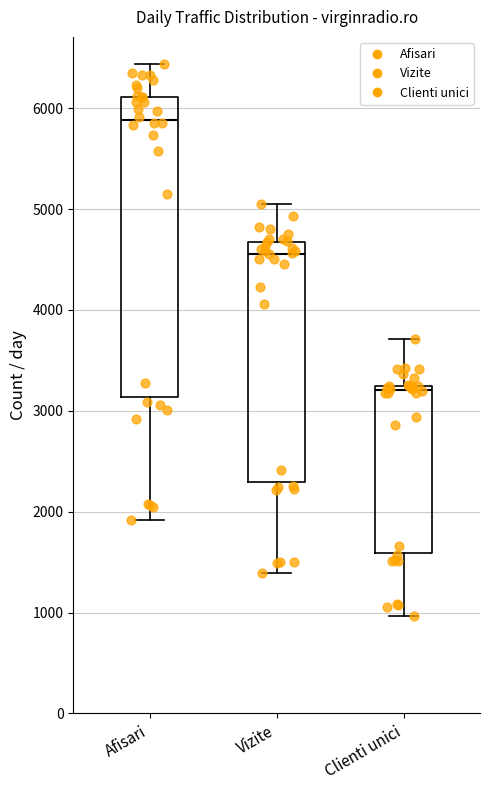

Where does the lower whisker of the box for Clienti unici end on the y-axis? The values are not printed on the chart, so give them approximately, as read against the axis.

1000